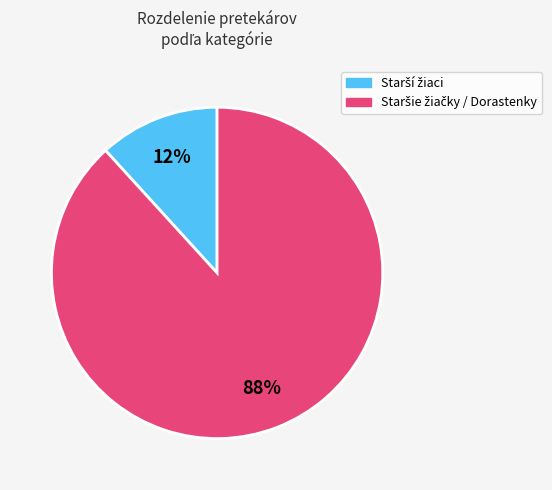

Count the number of slices in the pie.

2